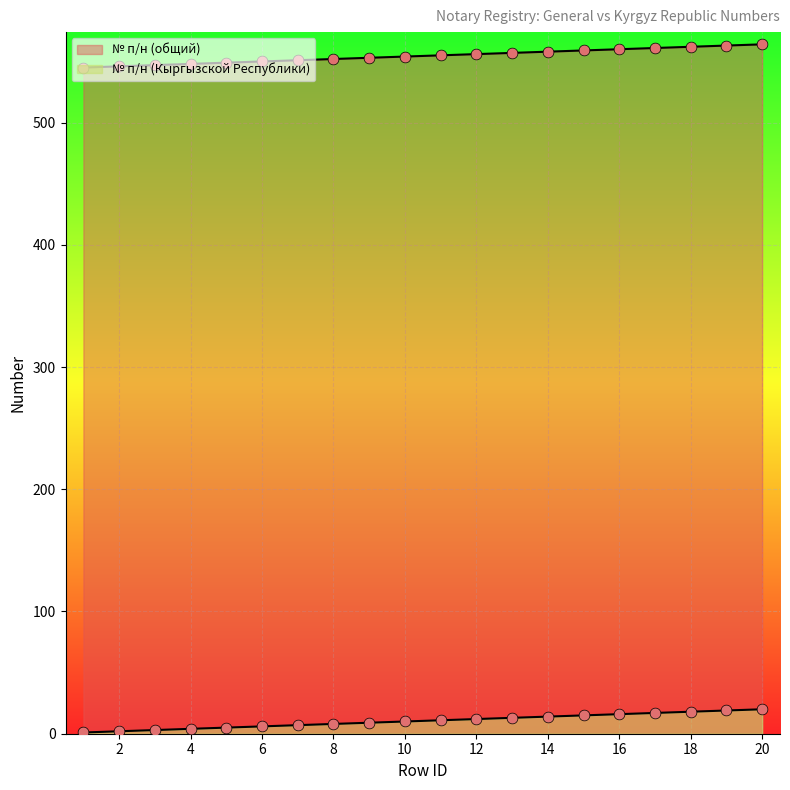

What is the total value across all series at 5?

554